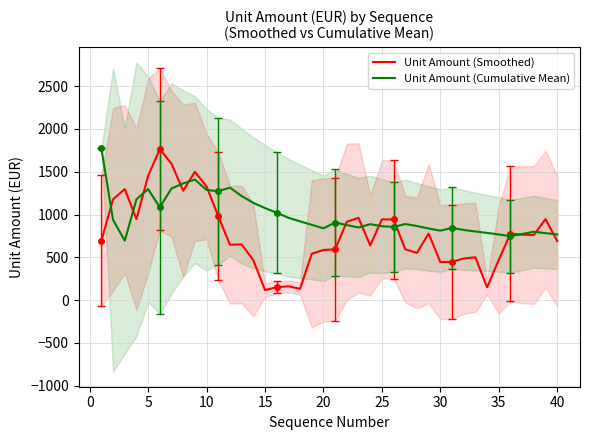

What is the difference between the Unit Amount (Smoothed) values at 5 and 10?

124.0